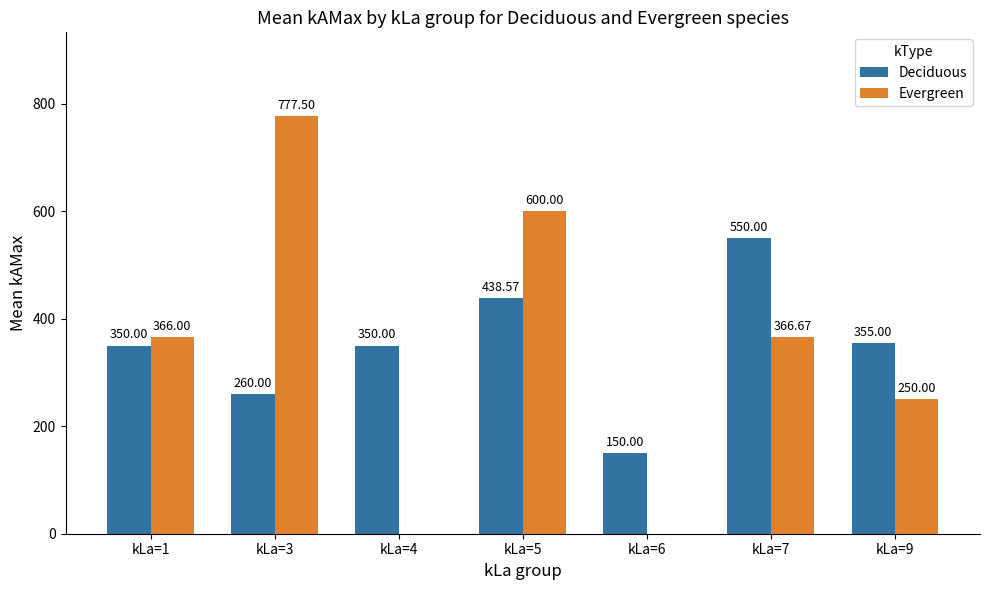

What value does the Evergreen series have at kLa=3?

777.5